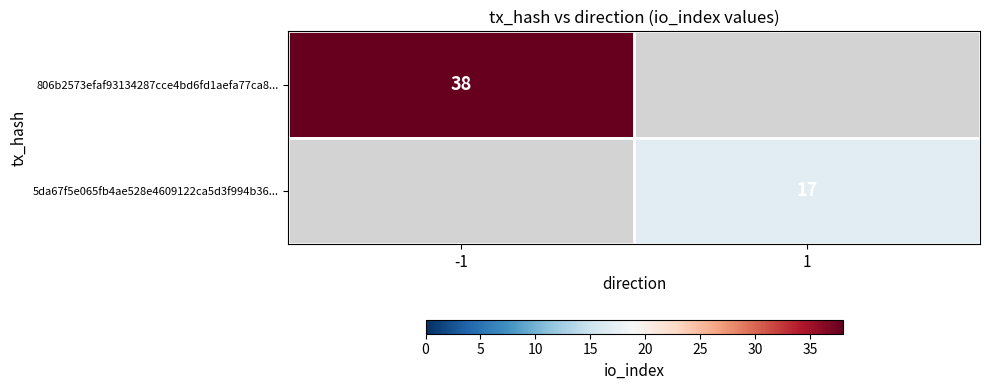

At how many categories does at least one series exceed 19?

1